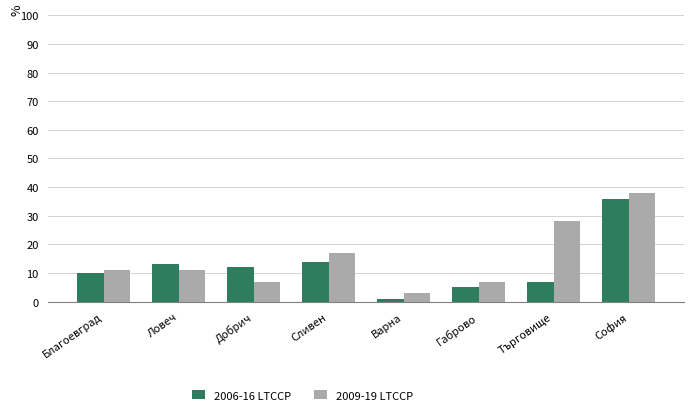

What is the greatest value displayed?

38